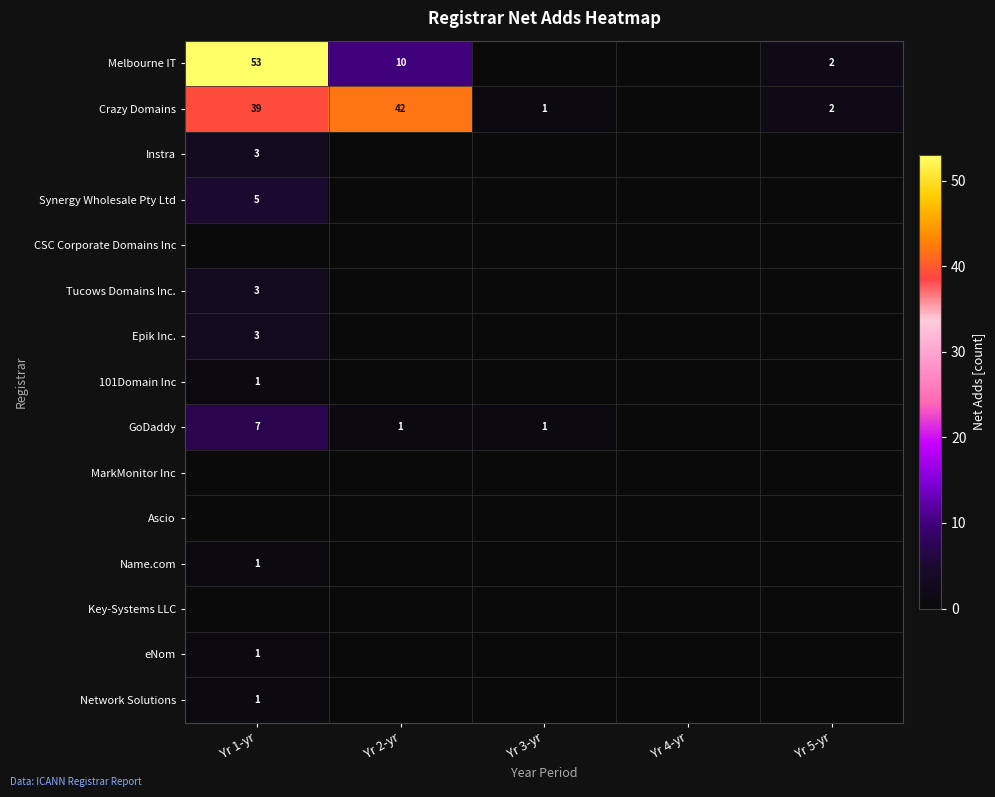

Is it true that Instra equals 3 at Yr 1-yr?

True